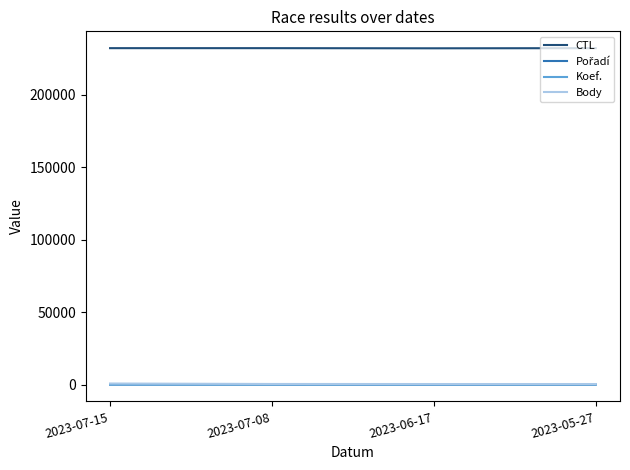

What is the greatest value displayed?

232008